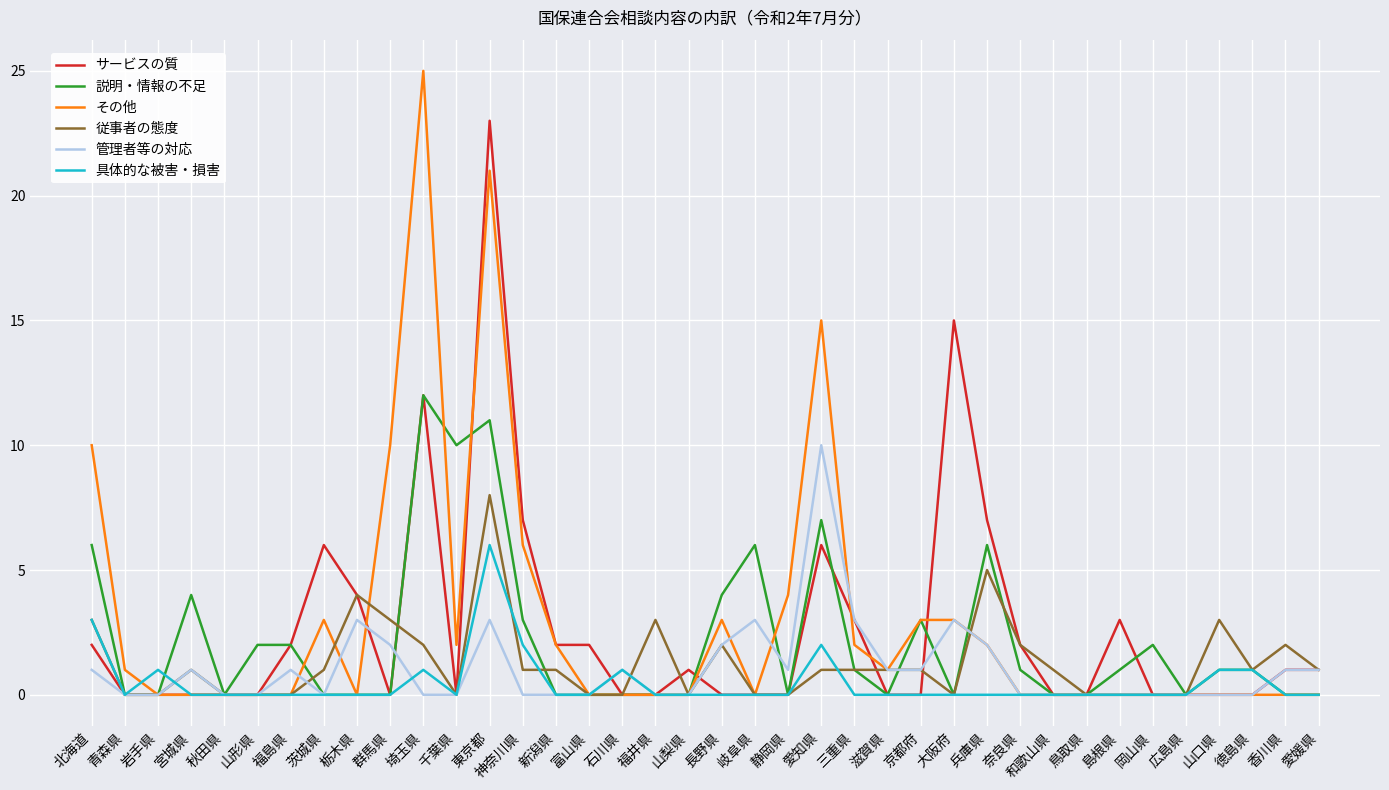

The value of 具体的な被害・損害 at 香川県 is 0. True or false?

True